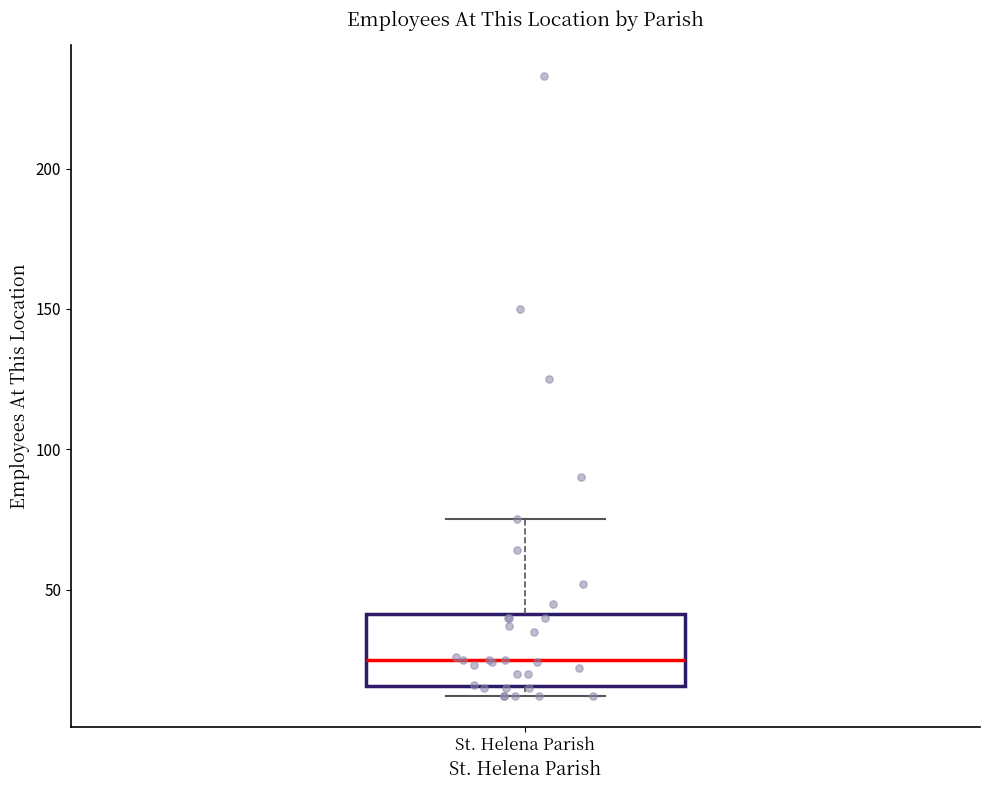

Where does the median line of the box for St. Helena Parish sit on the y-axis? The values are not printed on the chart, so give them approximately, as read against the axis.

25